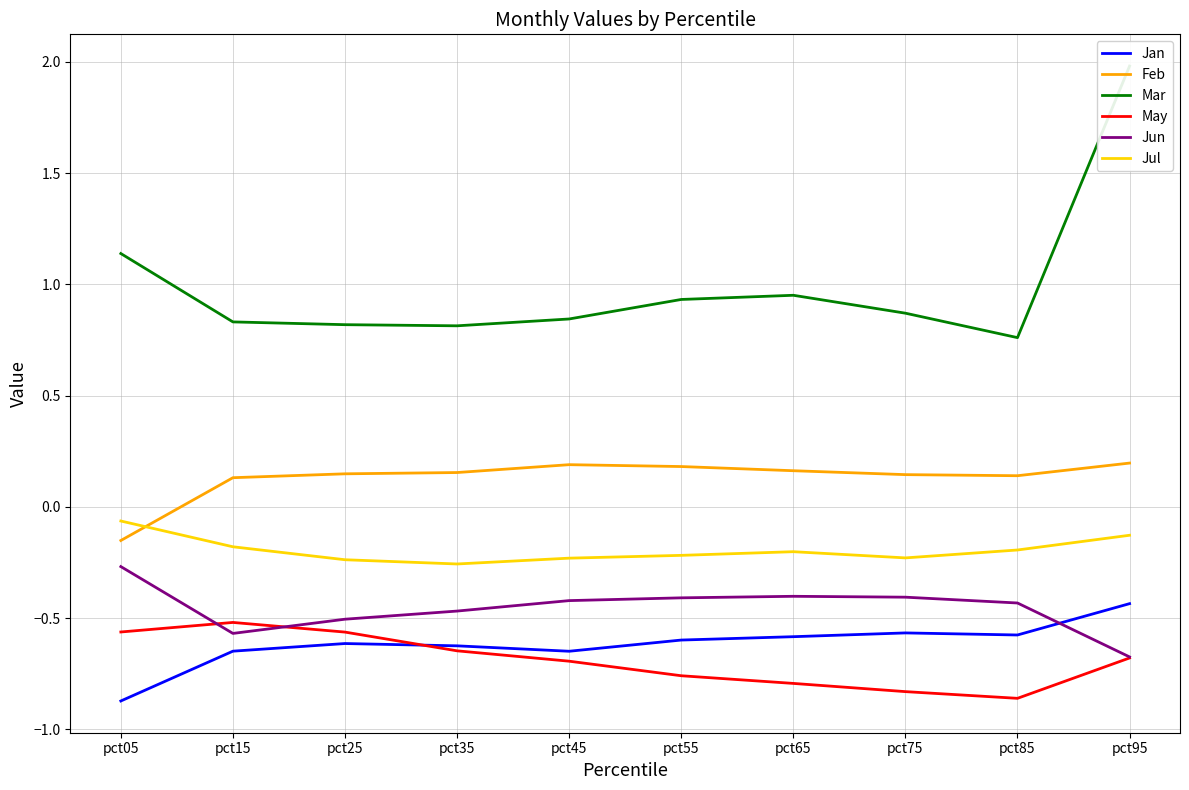

Reading left to right, list all the values displayed in this chart.

Jan: -0.9	-0.6	-0.6	-0.6	-0.6	-0.6	-0.6	-0.6	-0.6	-0.4
Feb: -0.2	0.1	0.1	0.2	0.2	0.2	0.2	0.1	0.1	0.2
Mar: 1.1	0.8	0.8	0.8	0.8	0.9	1.0	0.9	0.8	2.0
May: -0.6	-0.5	-0.6	-0.6	-0.7	-0.8	-0.8	-0.8	-0.9	-0.7
Jun: -0.3	-0.6	-0.5	-0.5	-0.4	-0.4	-0.4	-0.4	-0.4	-0.7
Jul: -0.1	-0.2	-0.2	-0.3	-0.2	-0.2	-0.2	-0.2	-0.2	-0.1